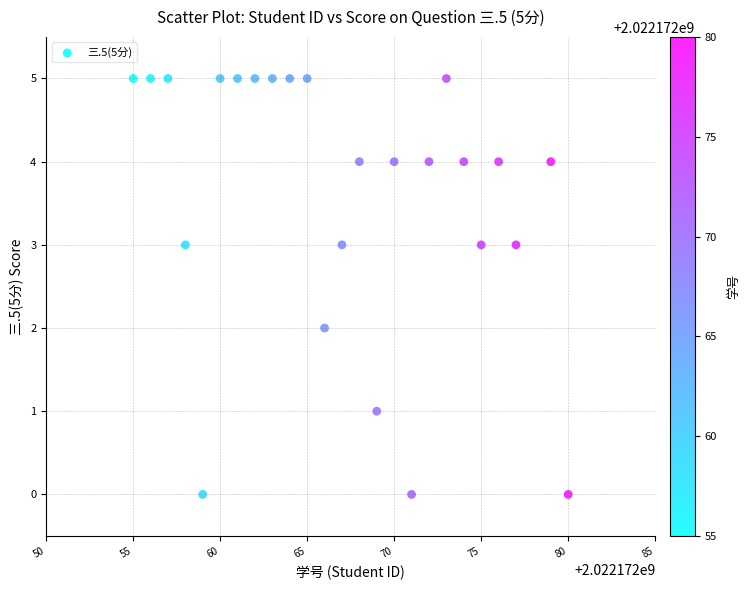

What is the range of X values (max minus min)?

25